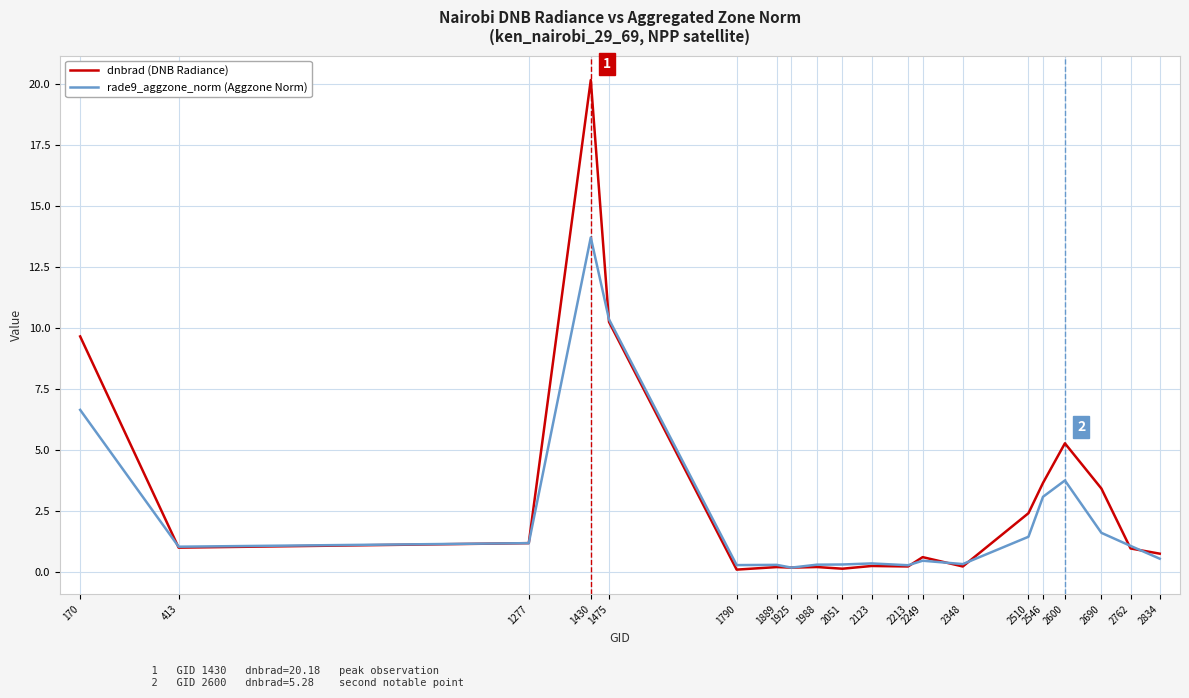

At which label does dnbrad (DNB Radiance) reach its peak?

1430